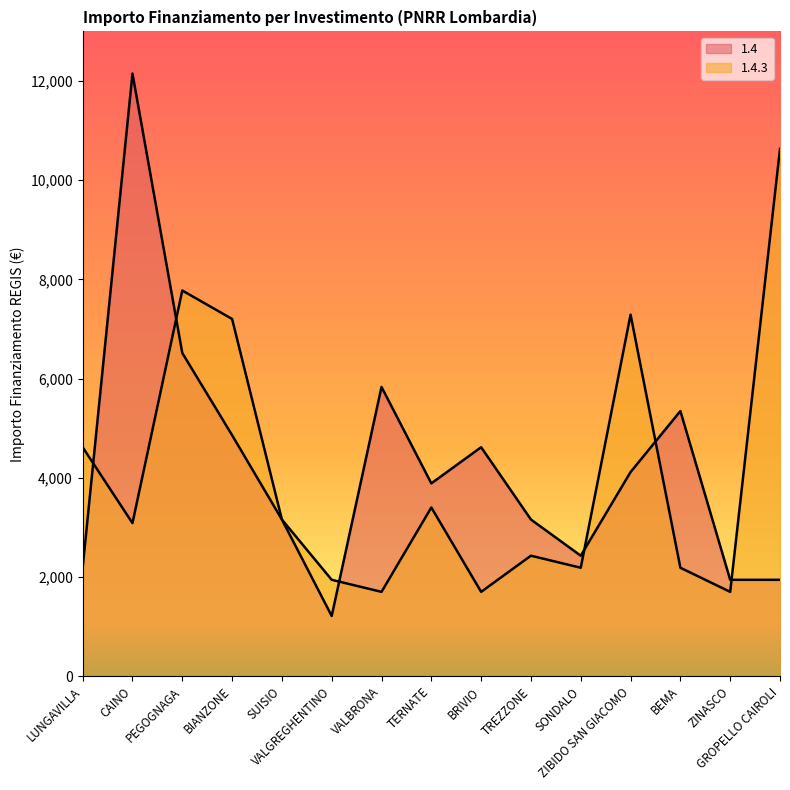

Is it true that 1.4 equals 2139 at SUISIO?

False